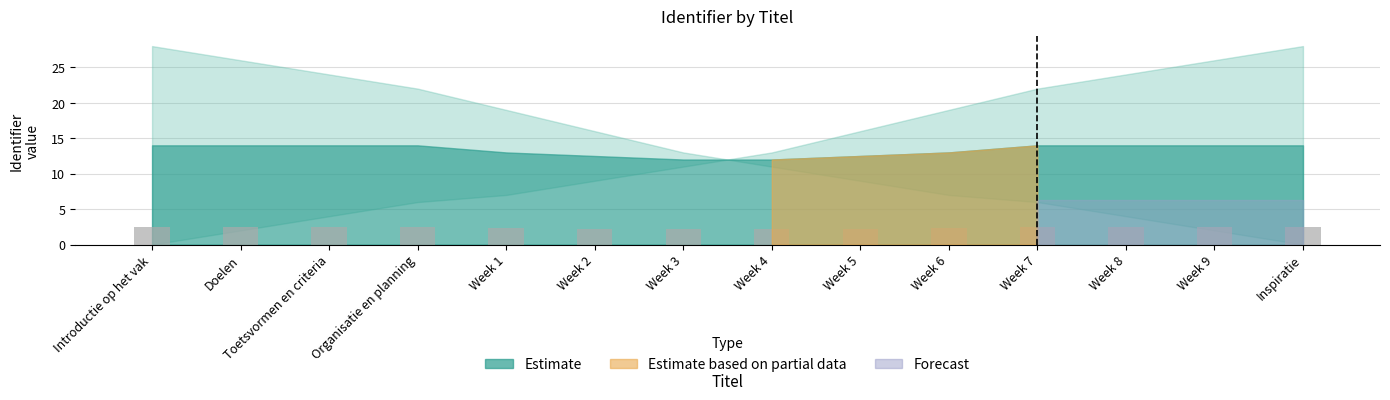

What is the greatest value displayed?

2.5